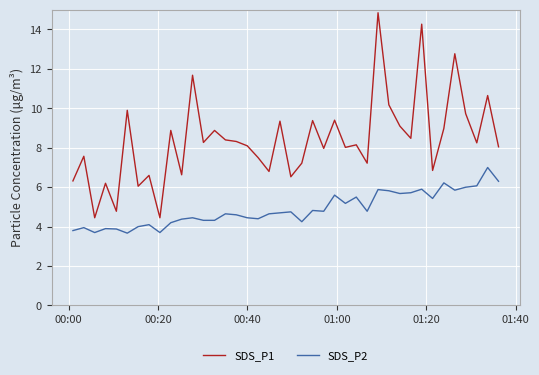

What is the highest value of the SDS_P2 series?

7.0